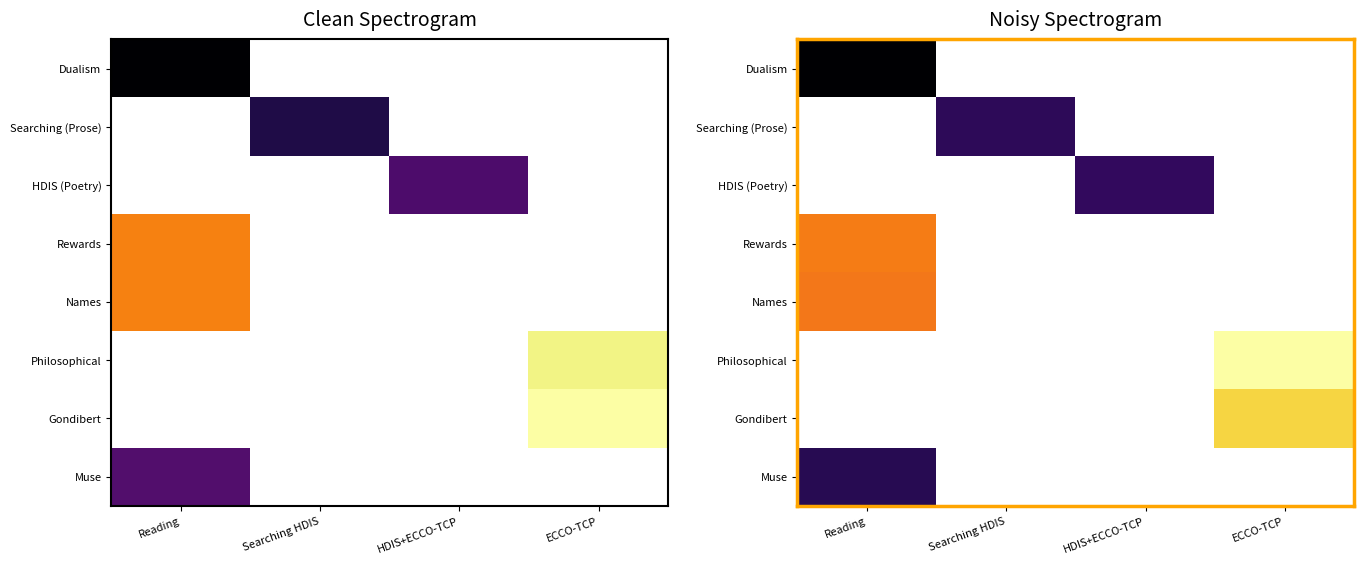

Which has a higher value, ECCO-TCP or Reading?

Reading